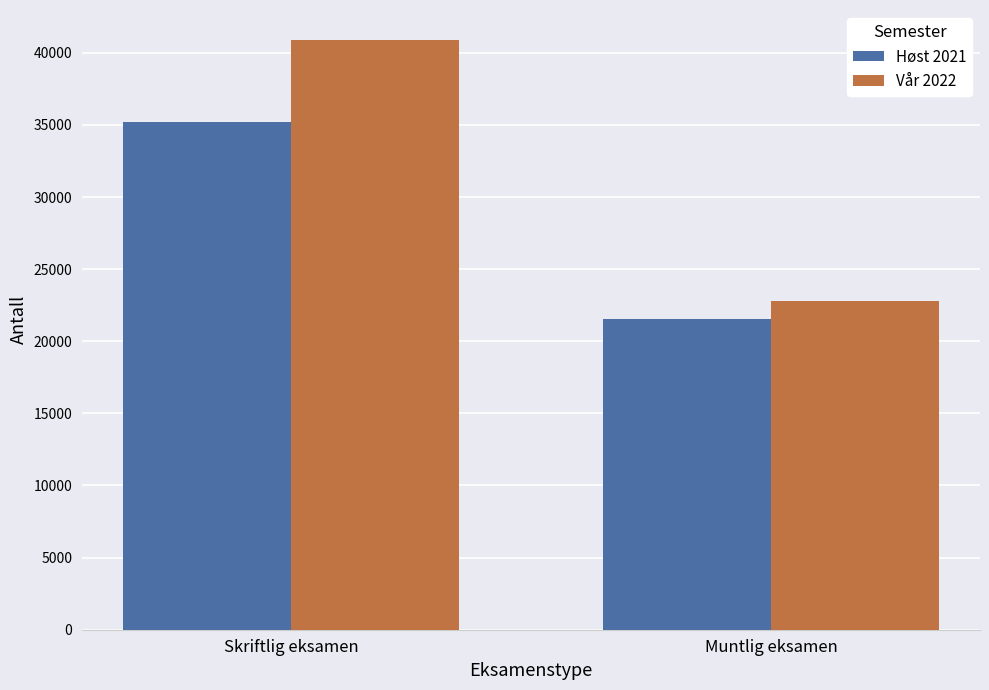

What are all the series names shown in the legend?

Høst 2021, Vår 2022